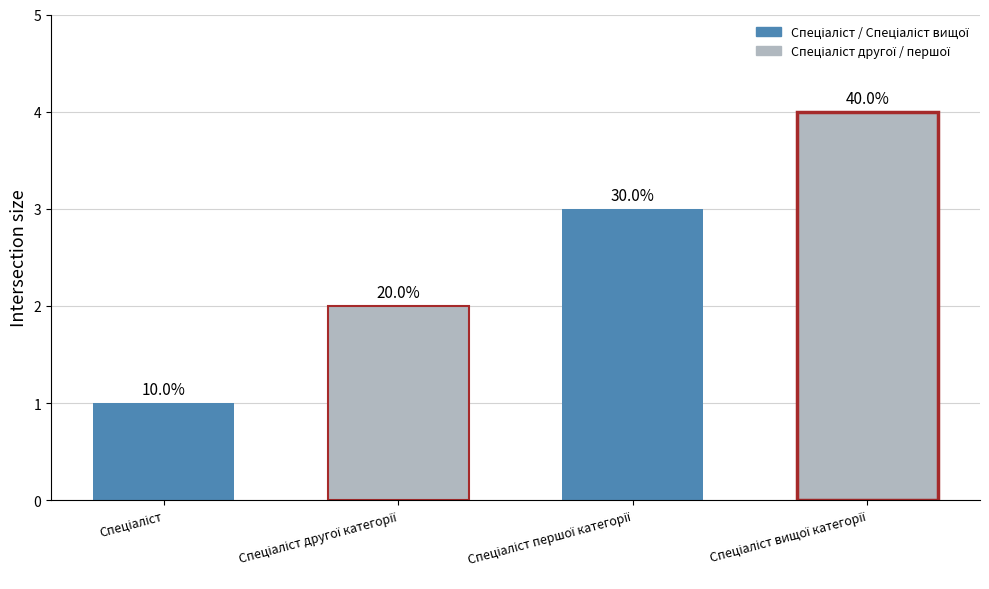

Are the bars horizontal?

No